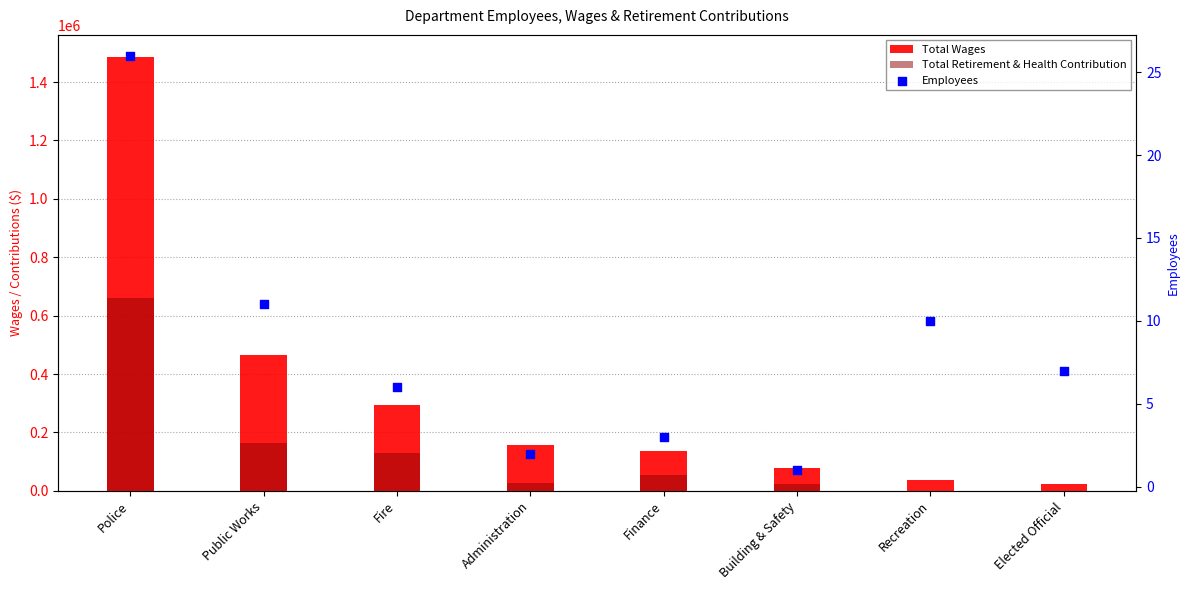

Which series has the largest Y range (max minus min)?

Total Wages